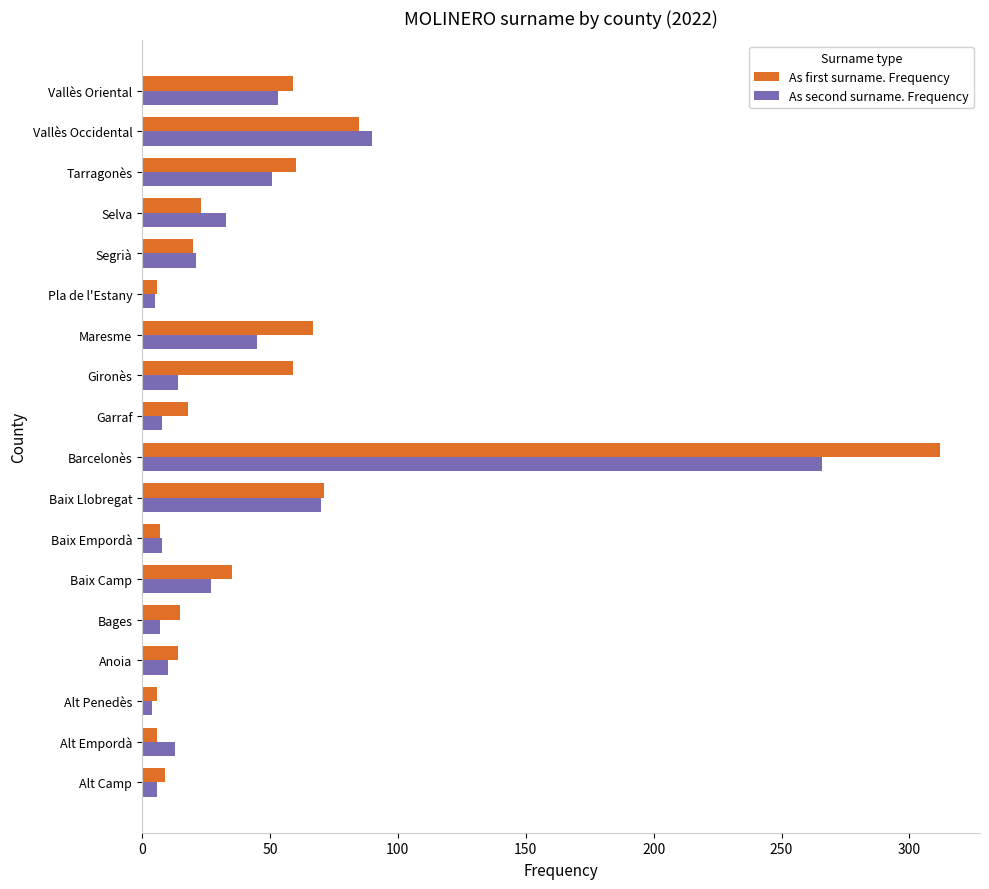

Count the number of categories in the chart.

18